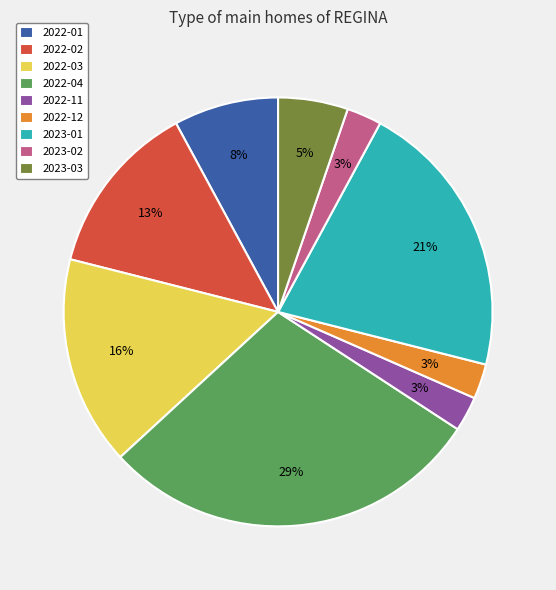

Is the sum of 2022-03 and 2022-12 greater than half?

No